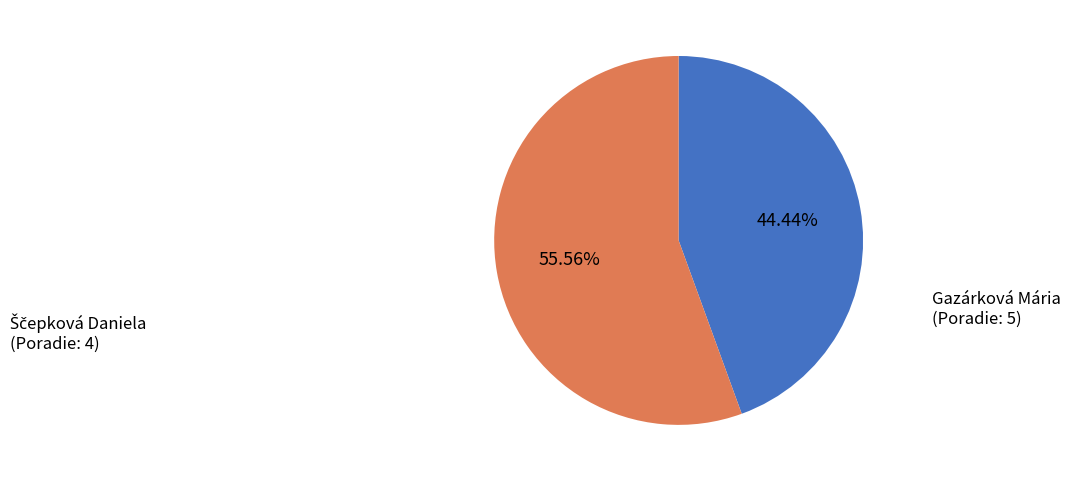

Which slice represents more than half of the pie?

Gazárková Mária